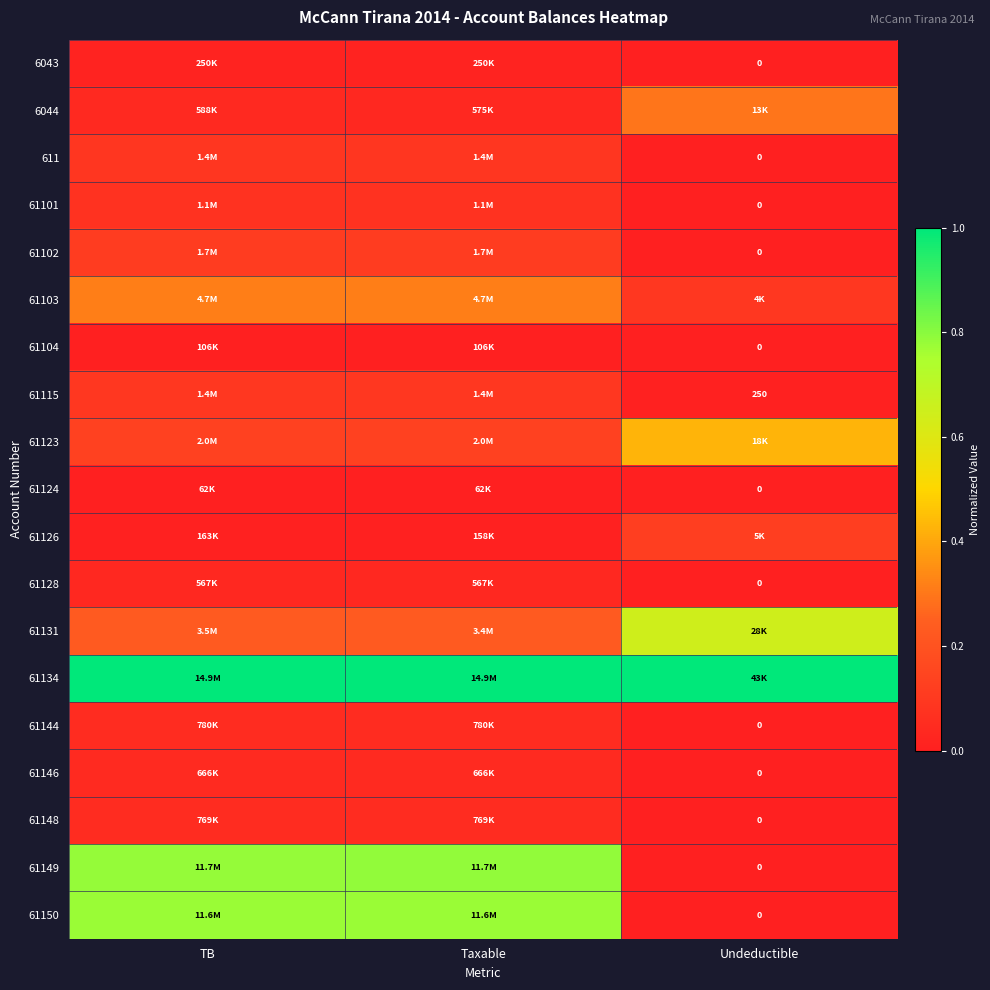

Is it true that 61124 equals 0.0 at Undeductible?

True